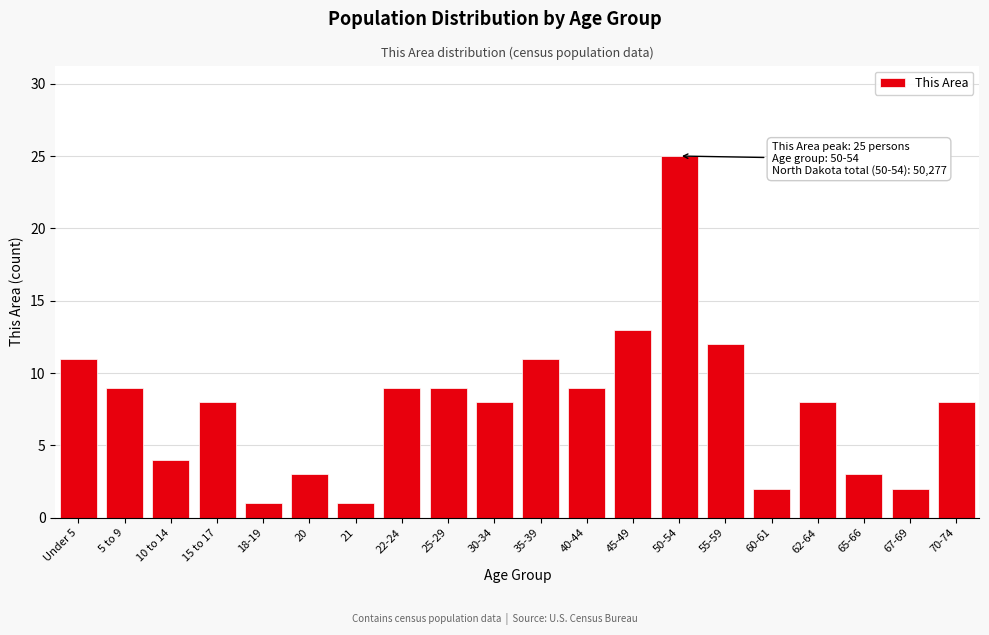

Reading left to right, transcribe all the data shown in this chart.

11	9	4	8	1	3	1	9	9	8	11	9	13	25	12	2	8	3	2	8